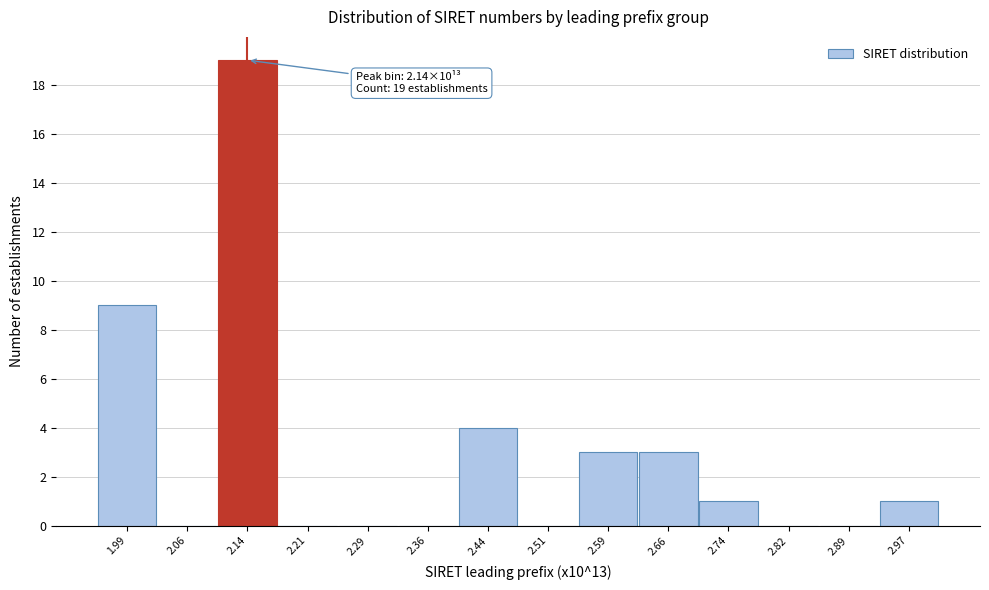

Which range on the x-axis has the tallest bar?

2.10 to 2.18